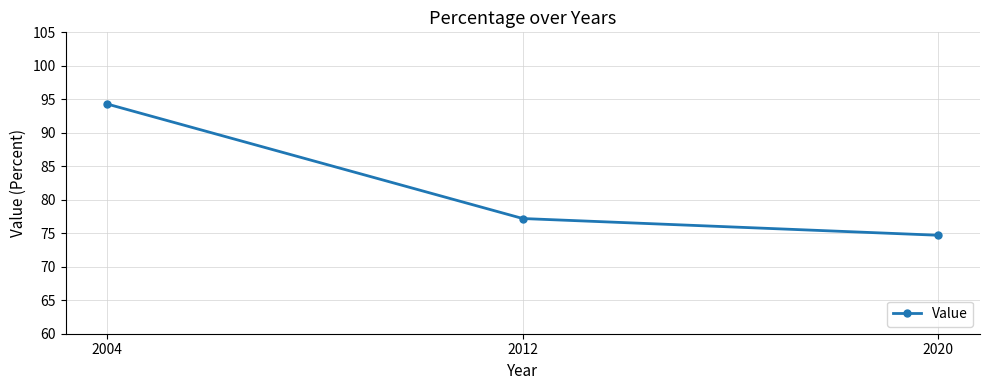

What is the value of the 2nd point from the left?

77.2